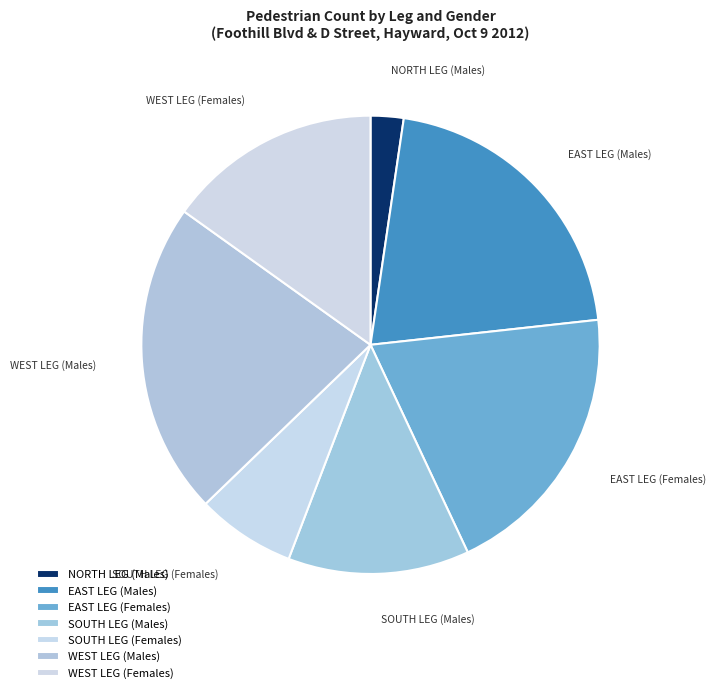

Count the number of slices in the pie.

7